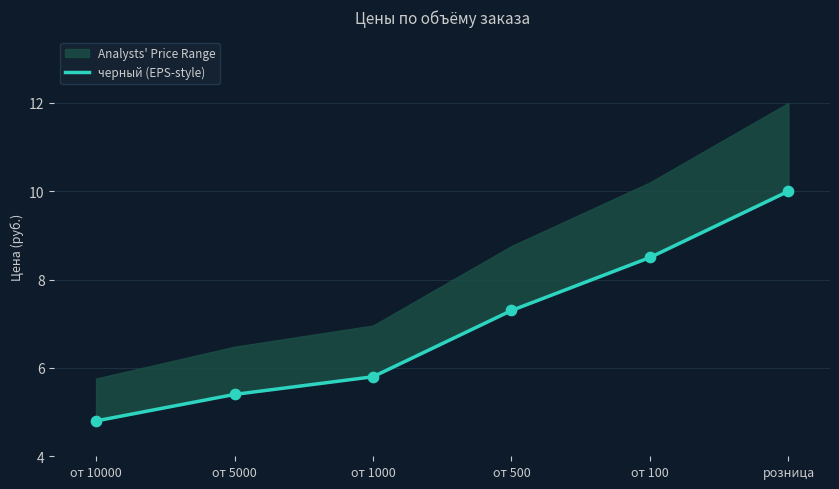

Approximately how many times larger is the value at от 1000 compared to розница?

0.6